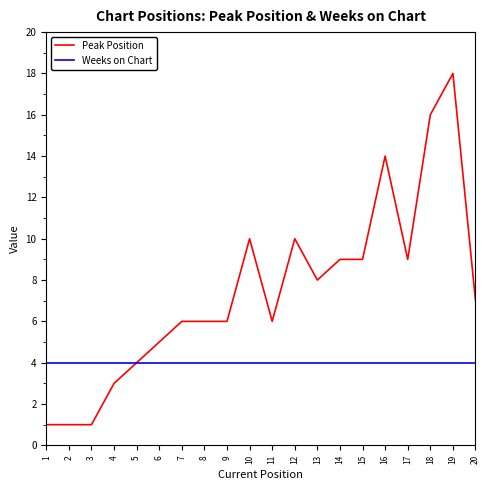

What is the difference between the highest and lowest values at 17?

5